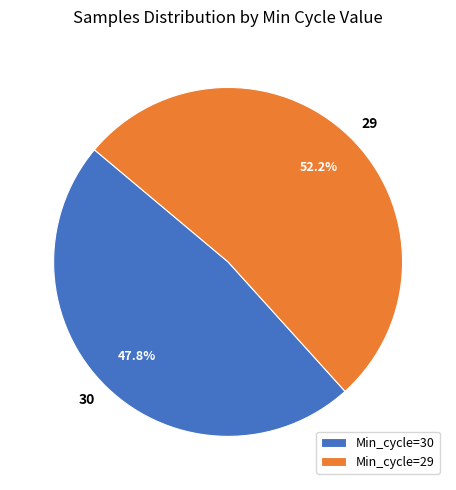

Is there a majority slice in this chart?

Yes